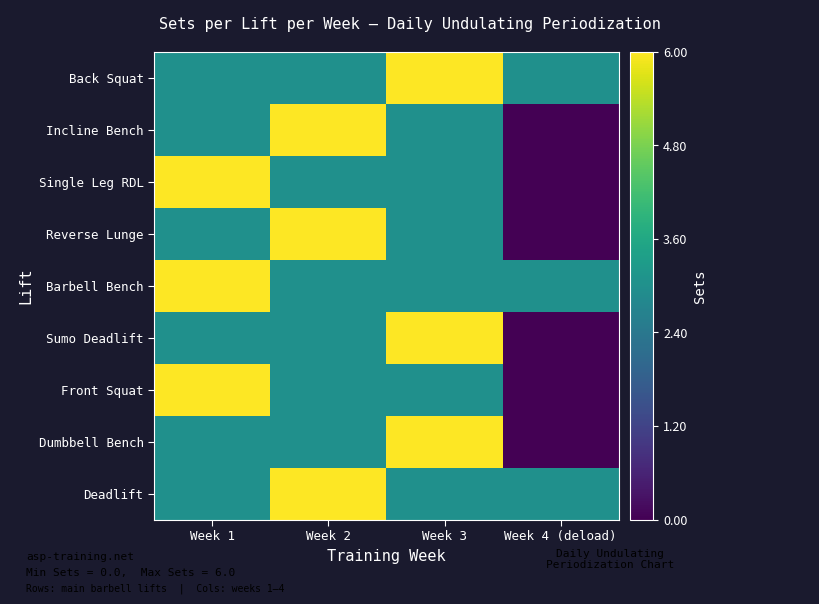

At which category is the sum across all series the highest?

Week 1